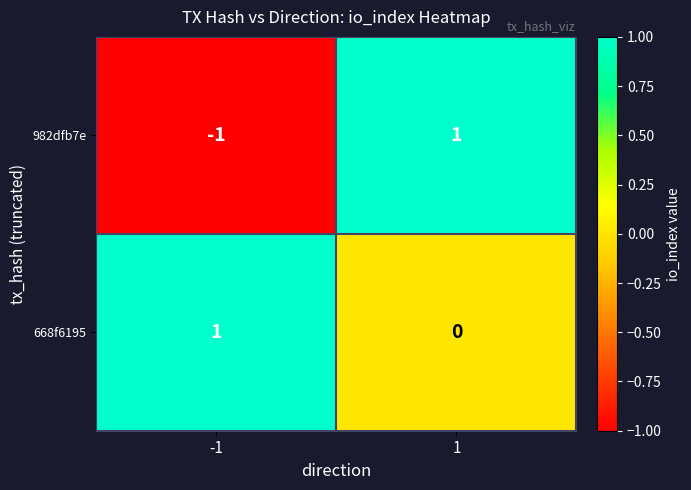

Reading left to right, what are all the values shown in this chart?

982dfb7e: -1=-1	1=1
668f6195: -1=1	1=0